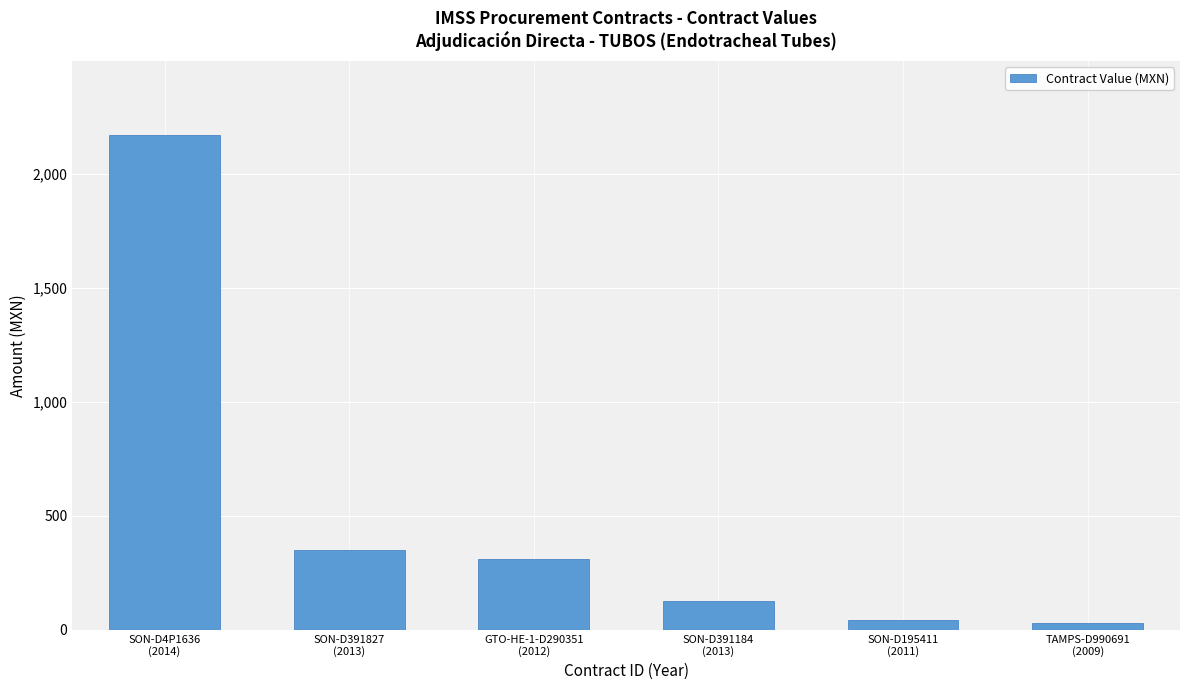

The value at GTO-HE-1-D290351
(2012) is 313.2. True or false?

True